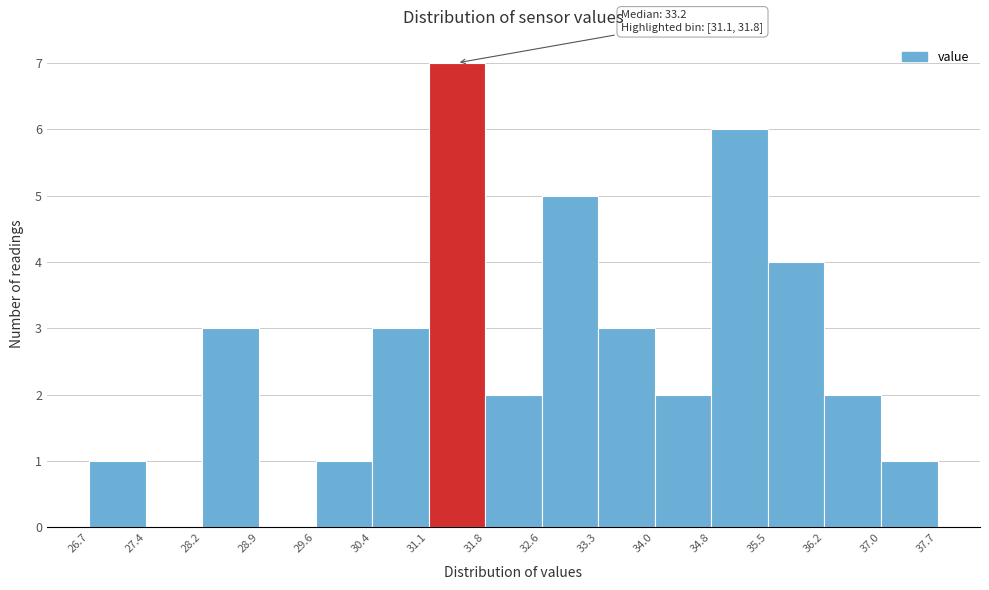

Over which range of the x-axis is the bar tallest?

31.1 to 31.8